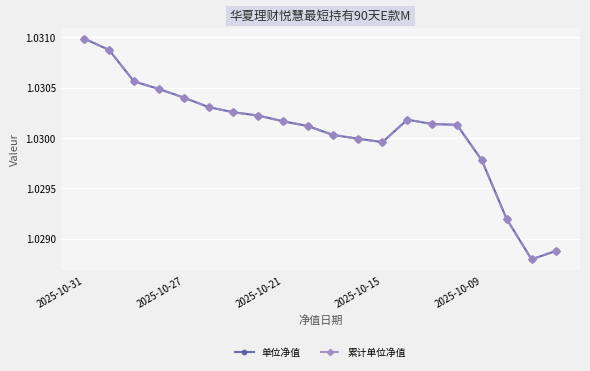

Is this an area chart (filled region under the line)?

No